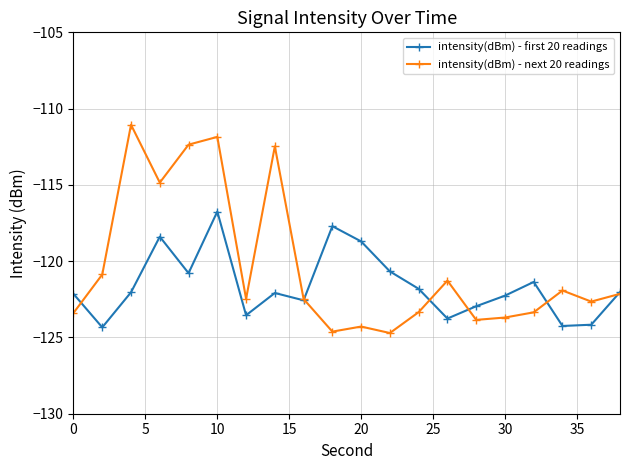

Rank the series by their maximum value, from lowest to highest.

intensity(dBm) - first 20 readings, intensity(dBm) - next 20 readings